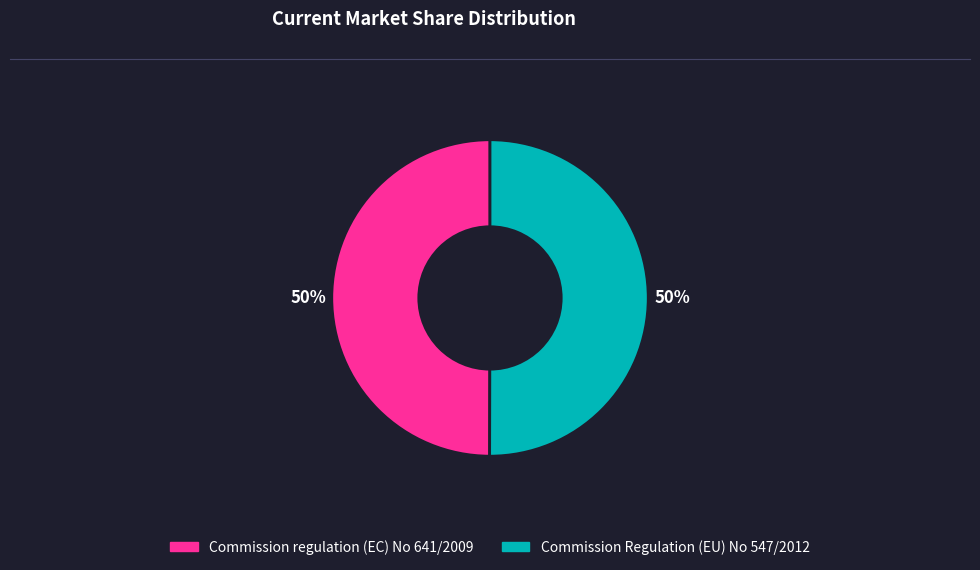

To the nearest percent, what portion does Commission regulation (EC) No 641/2009 represent?

50%